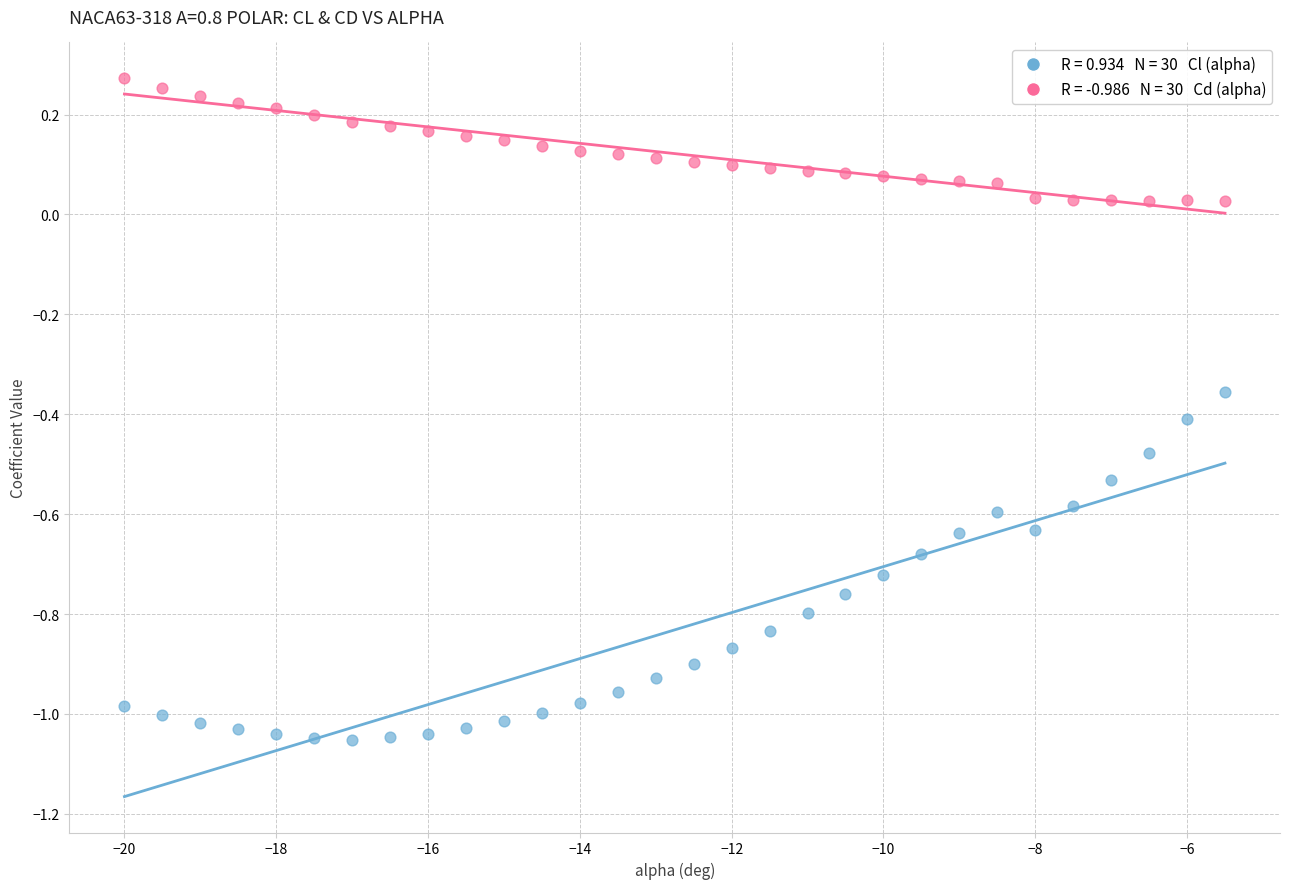

Across all data points, what is the range of X values (max minus min)?

14.5